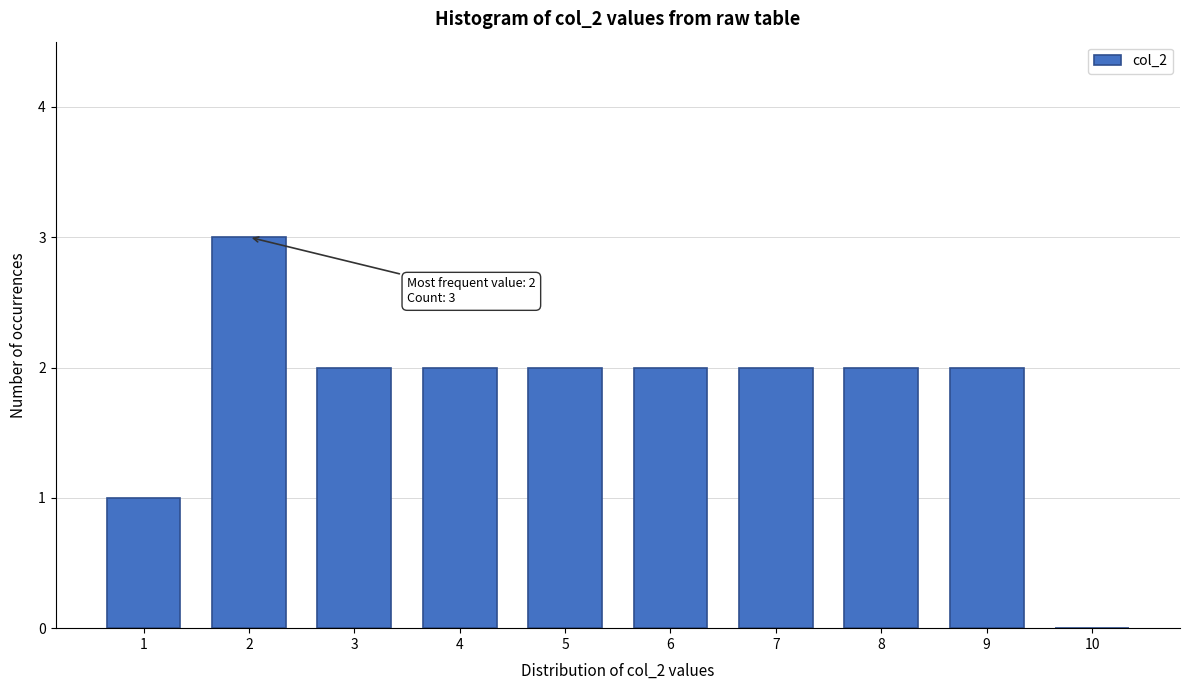

Which range on the x-axis has the tallest bar?

1.5 to 2.5